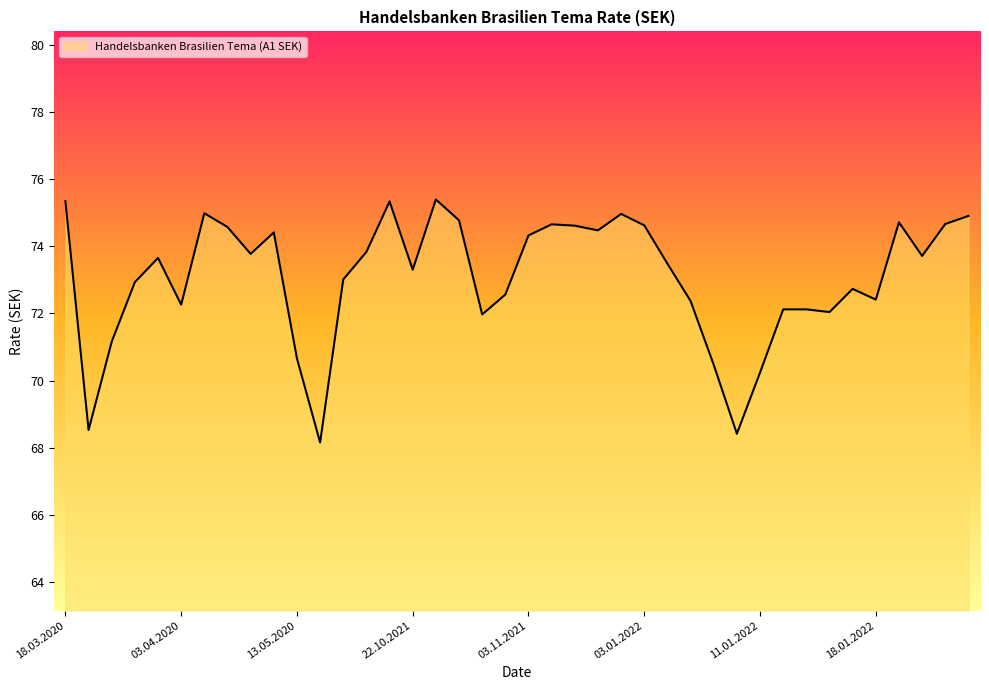

What is the difference between the maximum and minimum values?

7.2